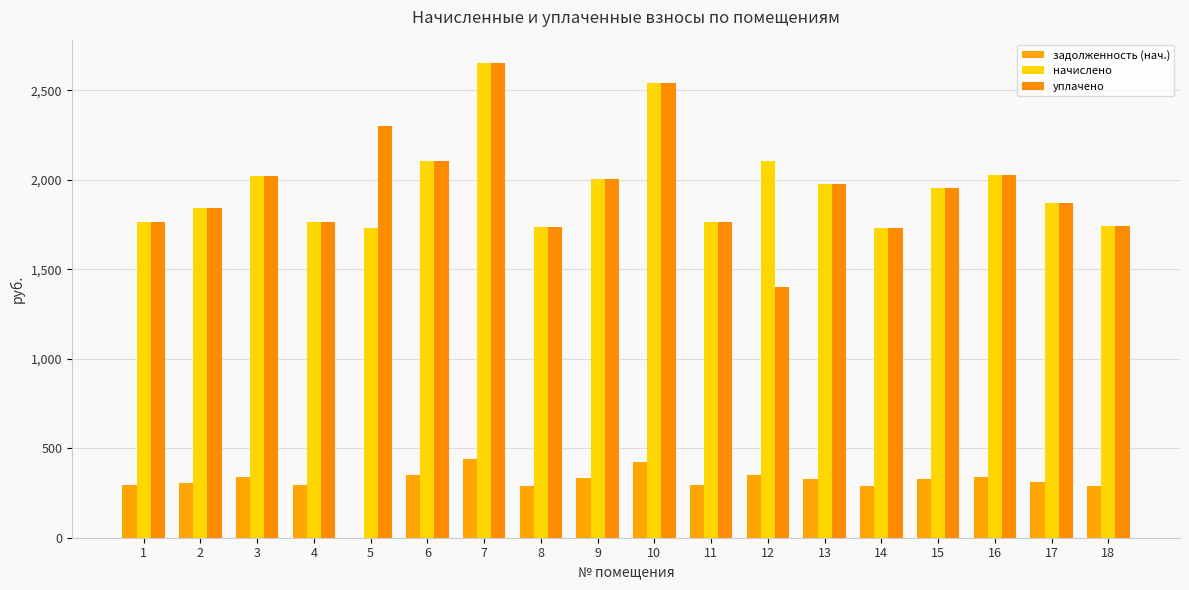

Does the chart contain stacked bars?

No